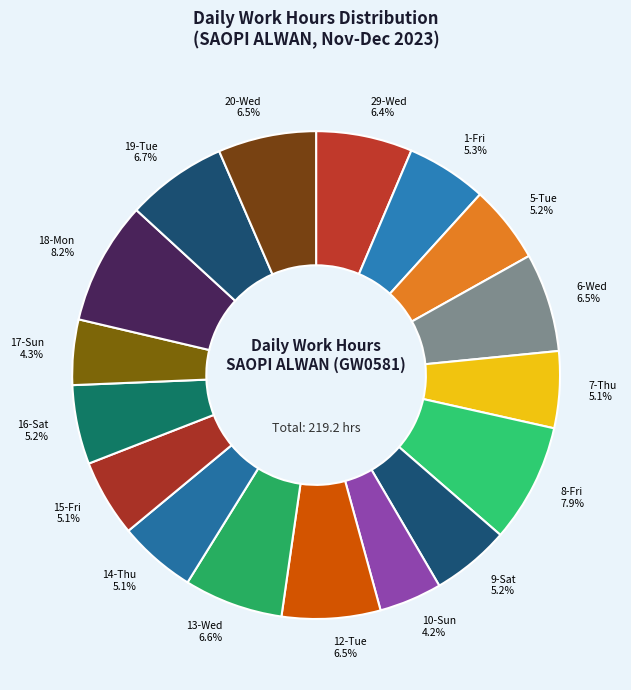

How much of the chart is everything except 20-Wed 6.5%?

93.5%